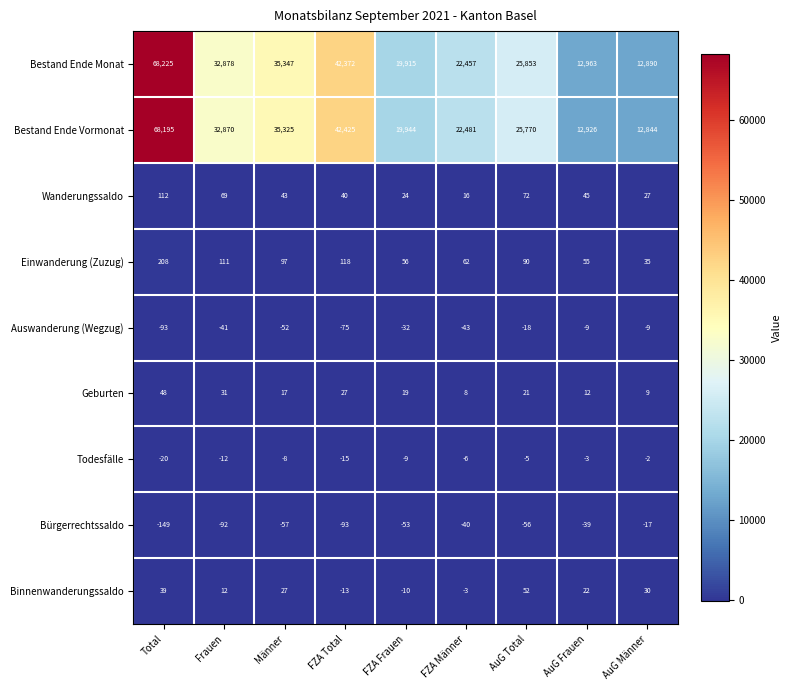

Where is Wanderungssaldo nearest to the value 64?

Frauen